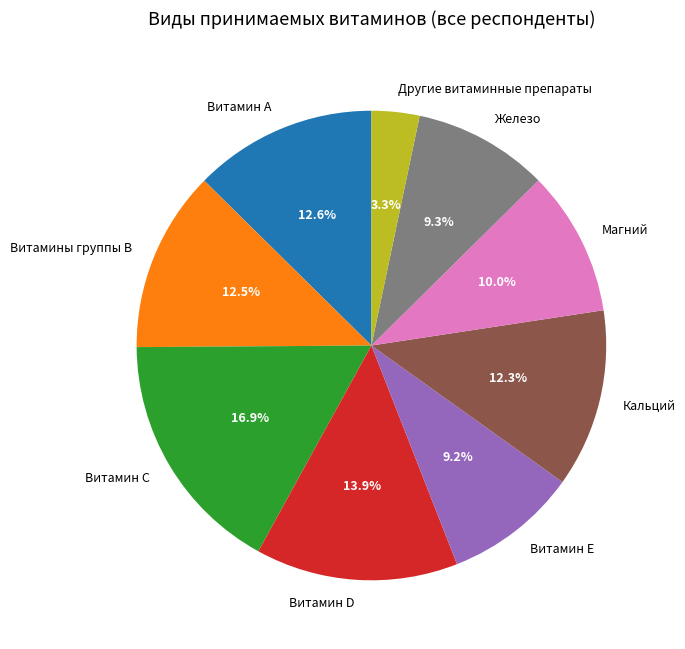

Which has a higher value, Другие витаминные препараты or Витамины группы В?

Витамины группы В